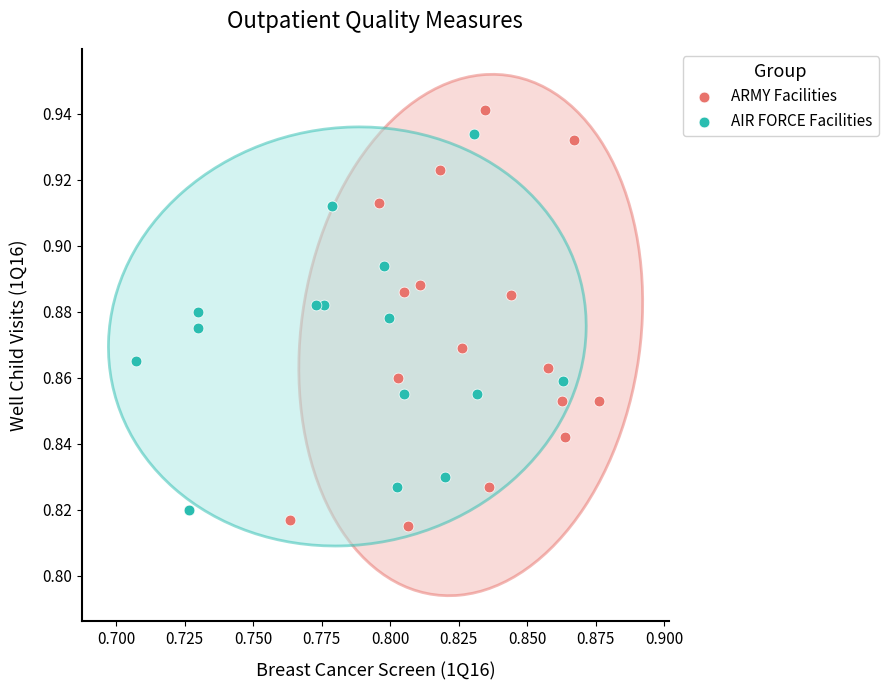

Which series has the widest spread of Y values?

ARMY Facilities